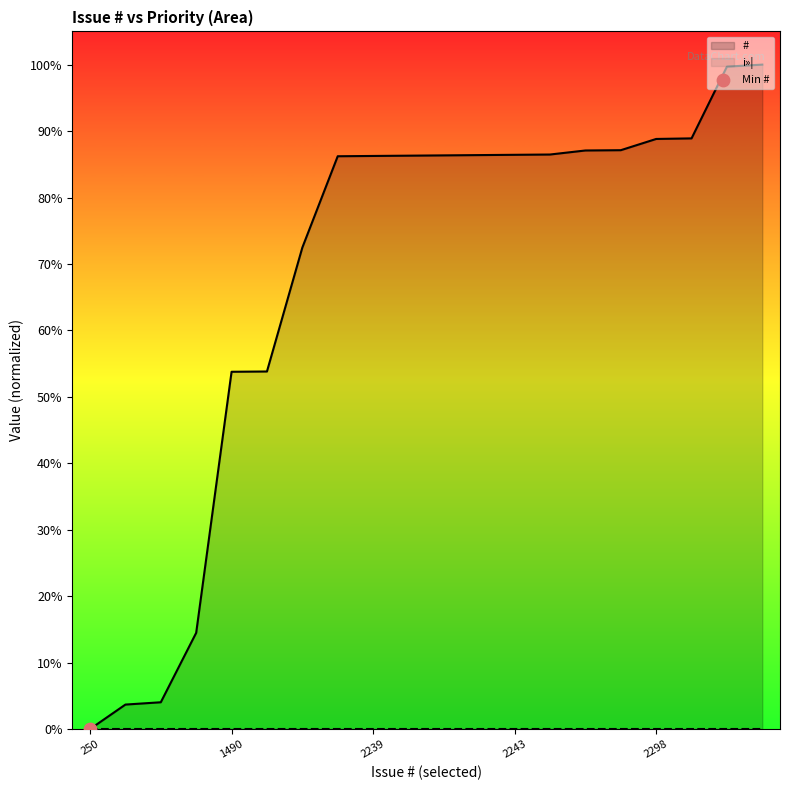

What is the ratio of the value at 2241 to the value at 584?

6.0